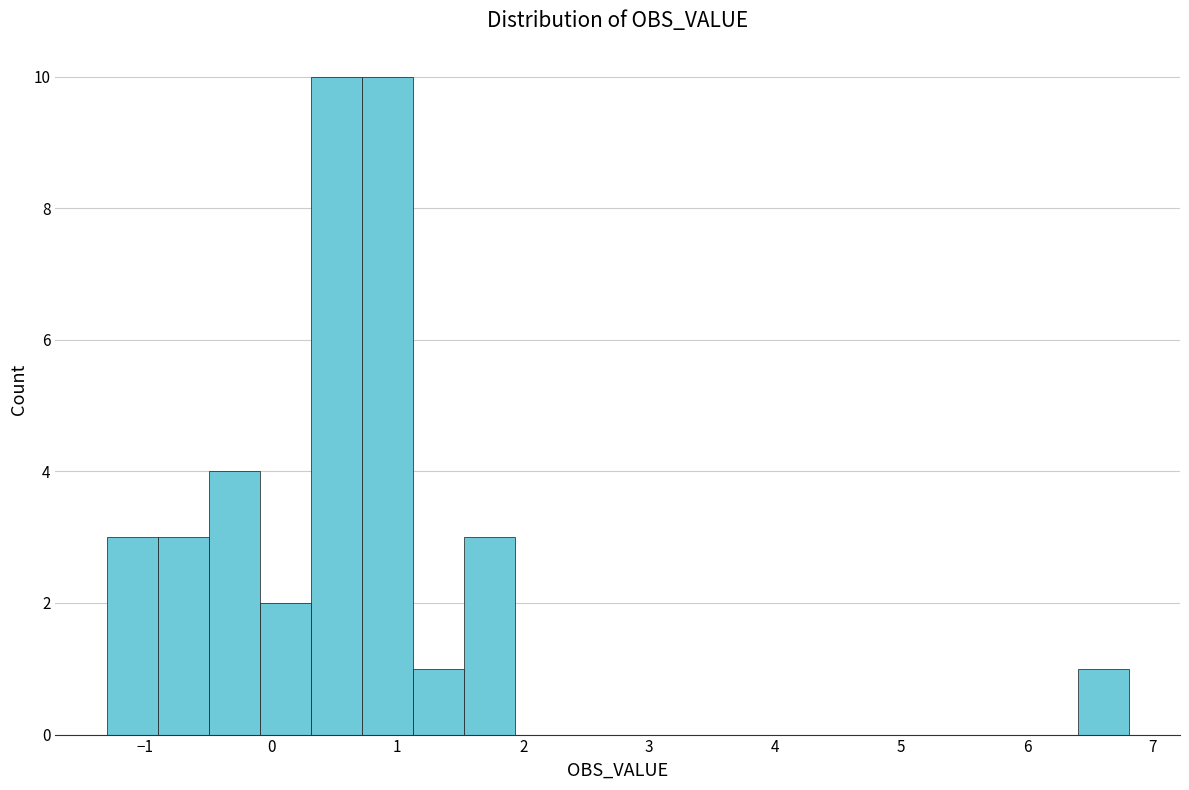

Reading left to right, transcribe this chart: for each bar, give the range it covers on the x-axis and its height. Neither the bar edges nor the heights are printed on the chart, so give them approximately, as read against the axes.

-1.3 to -0.9: 3
-0.9 to -0.5: 3
-0.5 to -0.1: 4
-0.1 to 0.3: 2
0.3 to 0.7: 10
0.7 to 1.1: 10
1.1 to 1.5: 1
1.5 to 1.9: 3
1.9 to 2.3: 0
2.3 to 2.8: 0
2.8 to 3.2: 0
3.2 to 3.6: 0
3.6 to 4.0: 0
4.0 to 4.4: 0
4.4 to 4.8: 0
4.8 to 5.2: 0
5.2 to 5.6: 0
5.6 to 6.0: 0
6.0 to 6.4: 0
6.4 to 6.8: 1